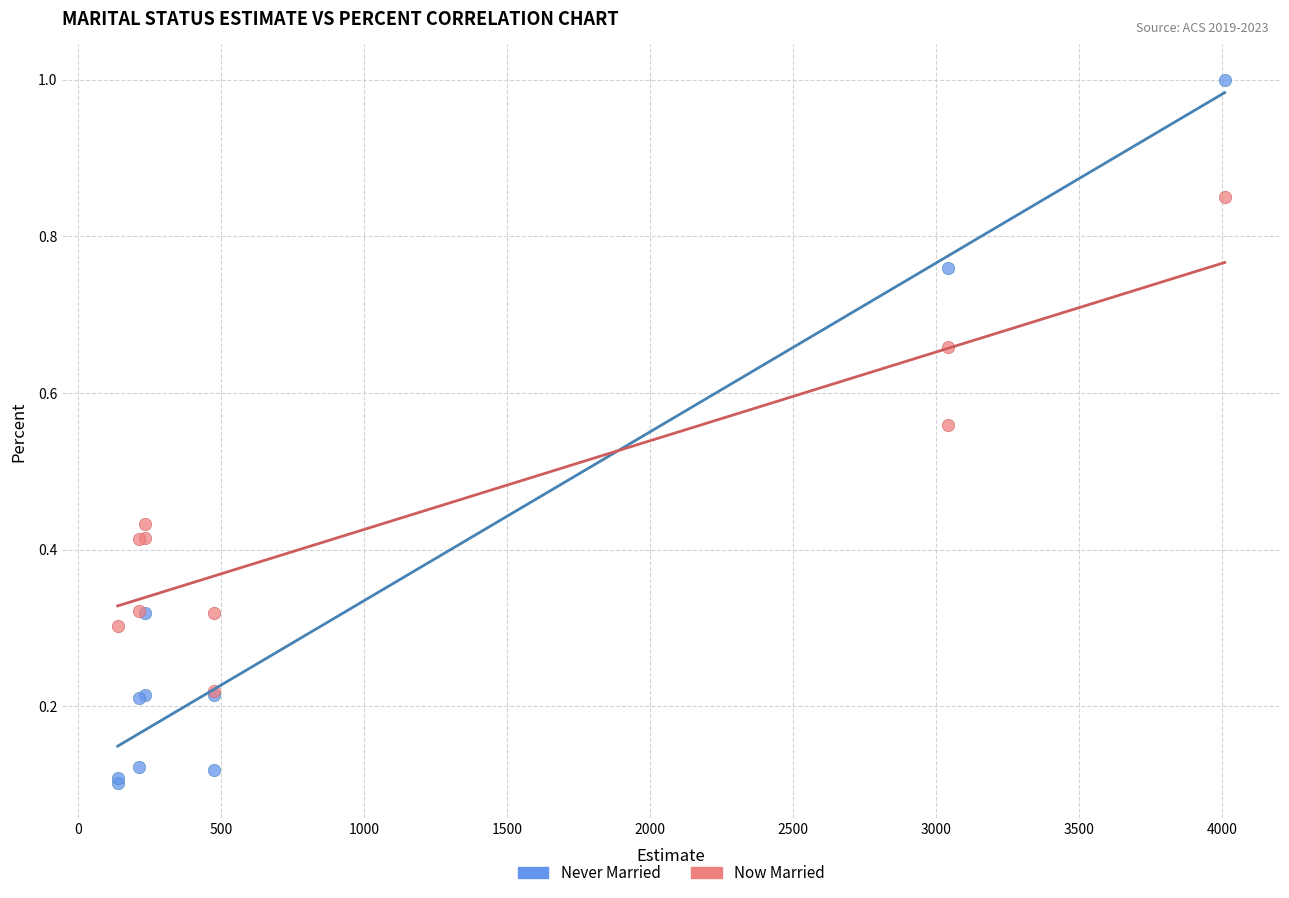

Which series has the largest Y range (max minus min)?

Never Married